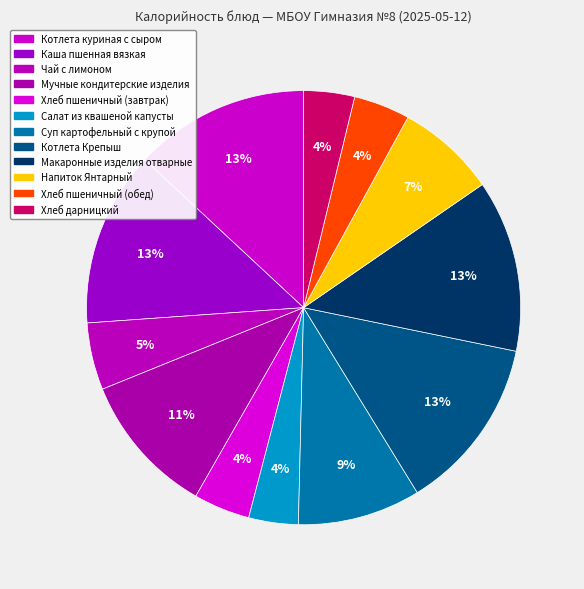

What is the ratio of the value at Хлеб пшеничный (завтрак) to the value at Макаронные изделия отварные?

0.3